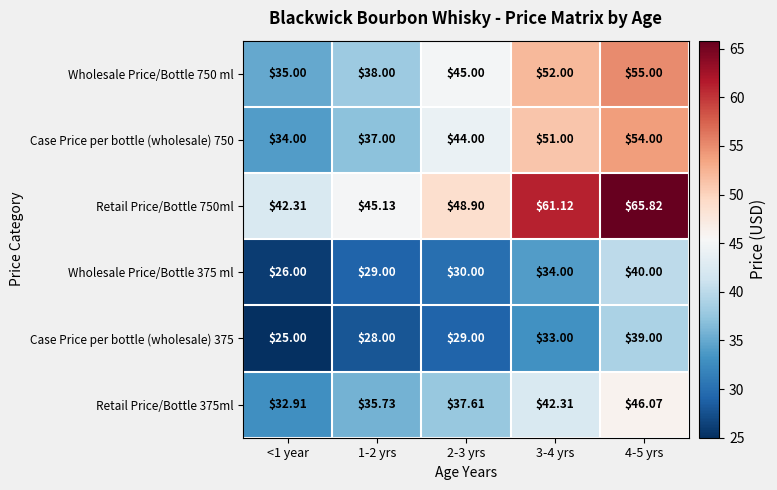

Reading left to right, list all the values displayed in this chart.

Wholesale Price/Bottle 750 ml: <1 year=35.0	1-2 yrs=38.0	2-3 yrs=45.0	3-4 yrs=52.0	4-5 yrs=55.0
Case Price per bottle (wholesale) 750: <1 year=34.0	1-2 yrs=37.0	2-3 yrs=44.0	3-4 yrs=51.0	4-5 yrs=54.0
Retail Price/Bottle 750ml: <1 year=42.3	1-2 yrs=45.1	2-3 yrs=48.9	3-4 yrs=61.1	4-5 yrs=65.8
Wholesale Price/Bottle 375 ml: <1 year=26.0	1-2 yrs=29.0	2-3 yrs=30.0	3-4 yrs=34.0	4-5 yrs=40.0
Case Price per bottle (wholesale) 375: <1 year=25.0	1-2 yrs=28.0	2-3 yrs=29.0	3-4 yrs=33.0	4-5 yrs=39.0
Retail Price/Bottle 375ml: <1 year=32.9	1-2 yrs=35.7	2-3 yrs=37.6	3-4 yrs=42.3	4-5 yrs=46.1